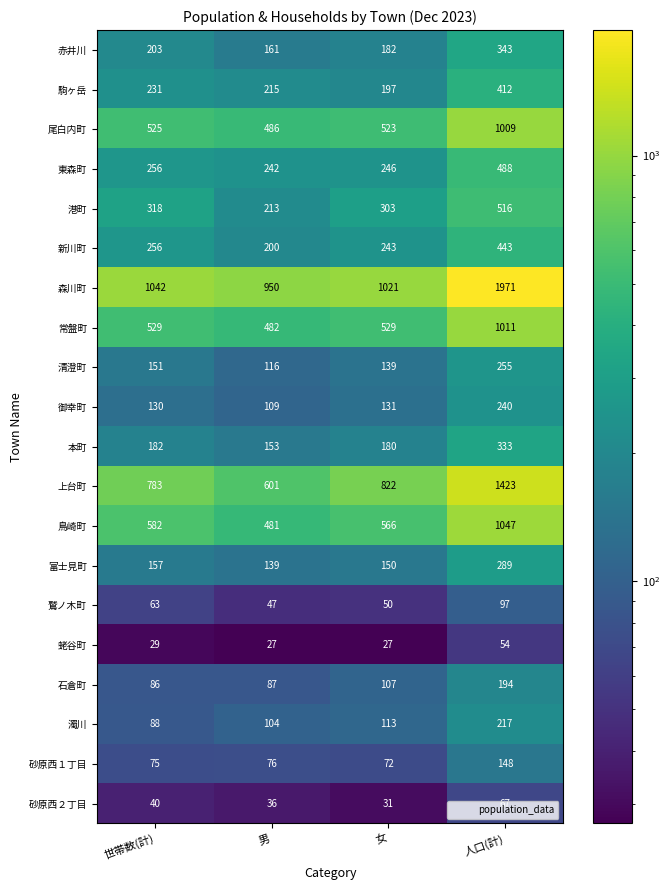

What is the approximate value of 鷲ノ木町 at 人口(計)?

97